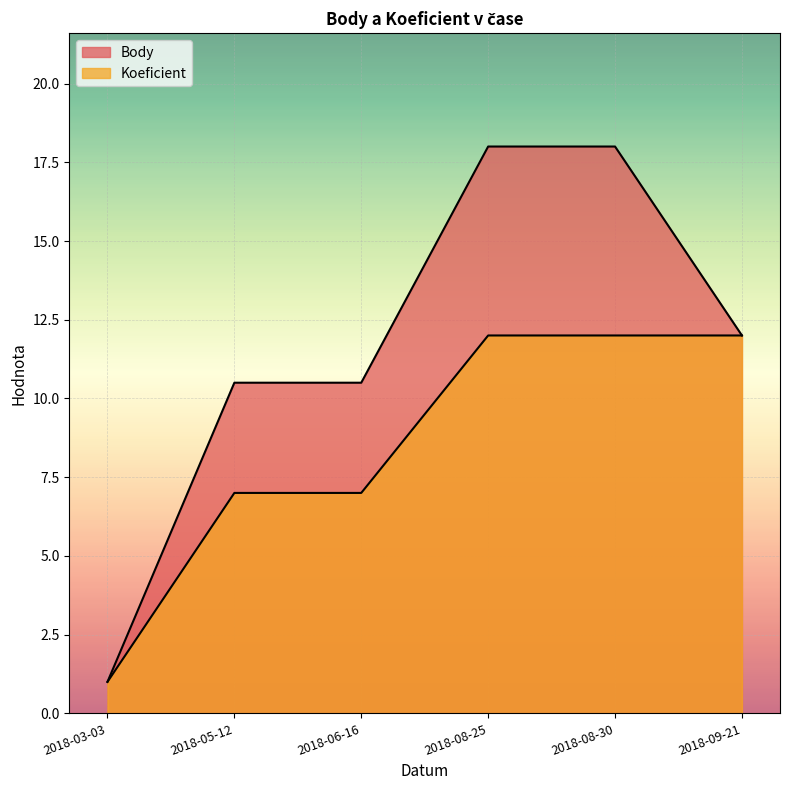

Rank the series at 2018-06-16 from lowest to highest value.

Koeficient, Body